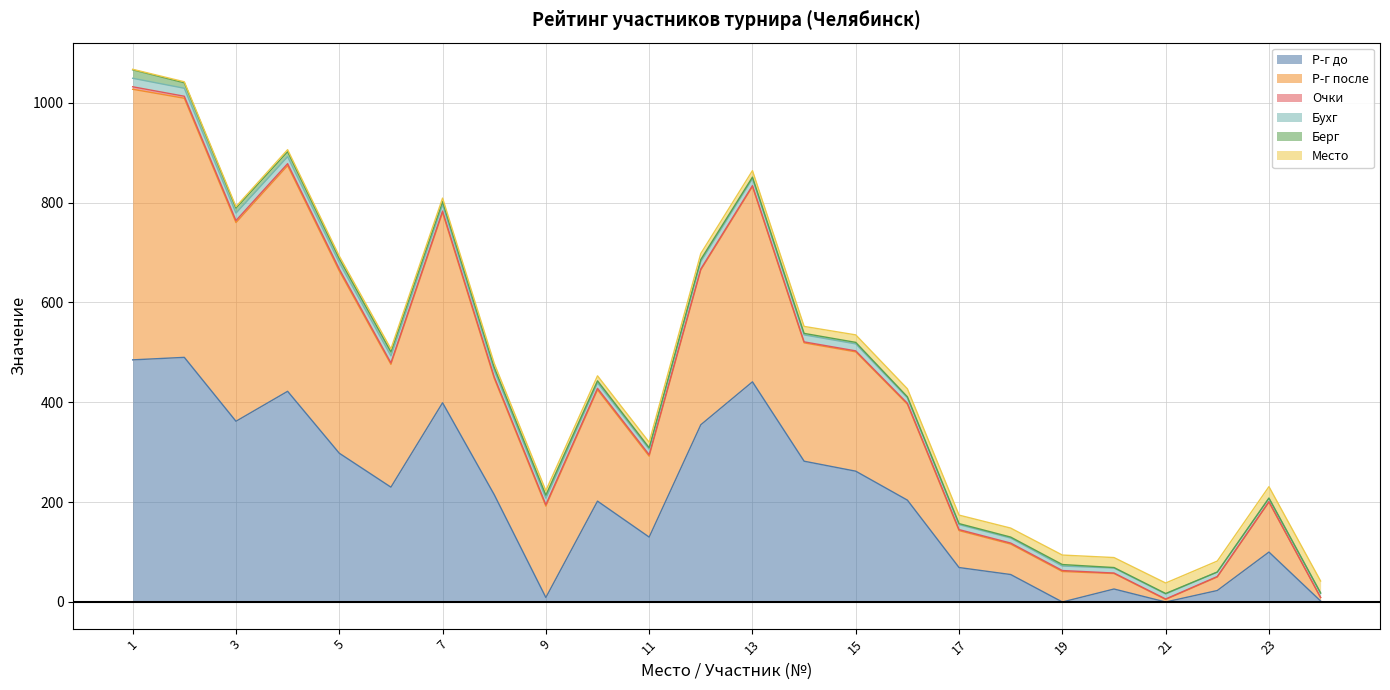

What value does the Берг series have at 2, to the nearest 10?

10